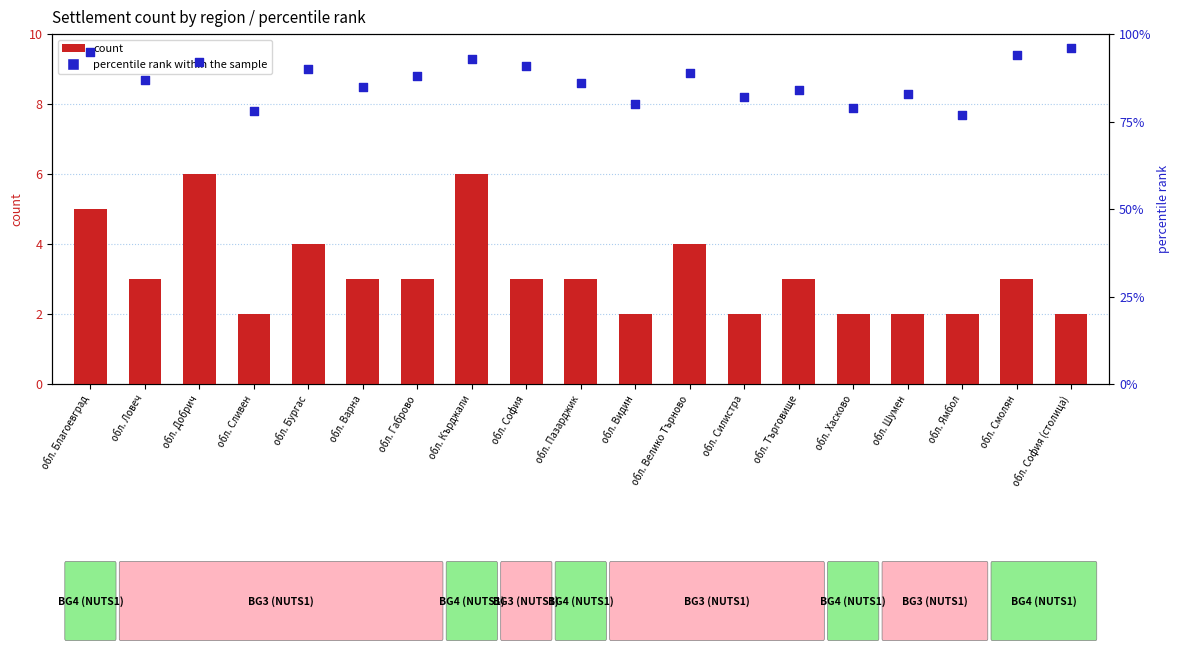

At how many categories does at least one series exceed 57?

19